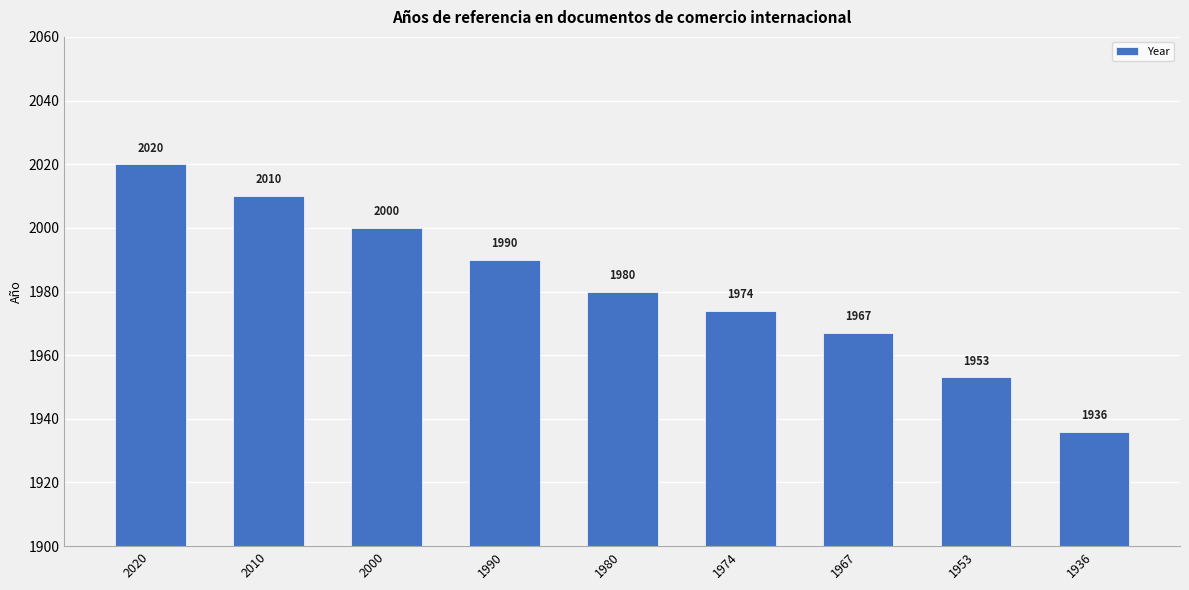

The value at 1980 is 1980. True or false?

True